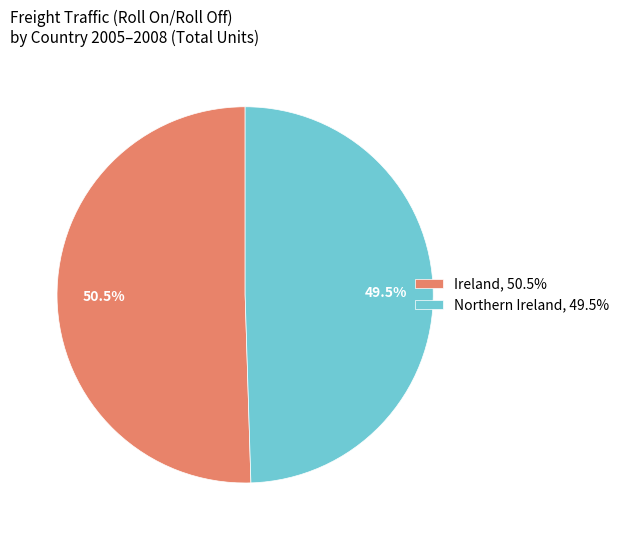

What percentage do Ireland and Northern Ireland together represent?

100.0%